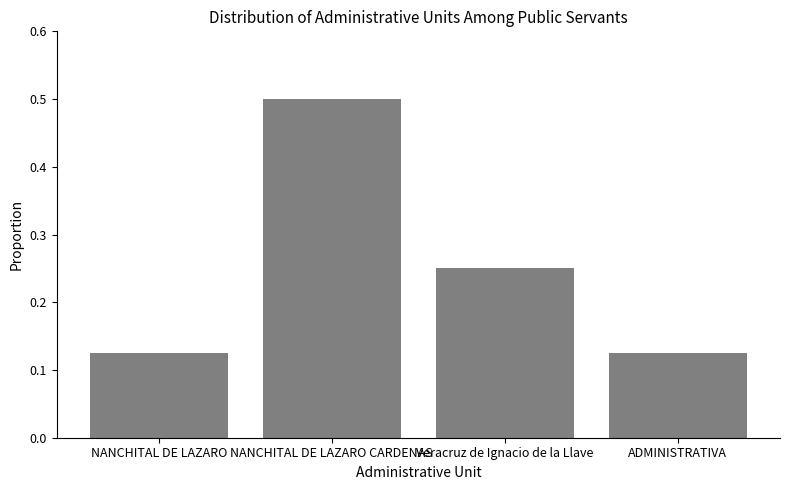

Are the bars horizontal?

No